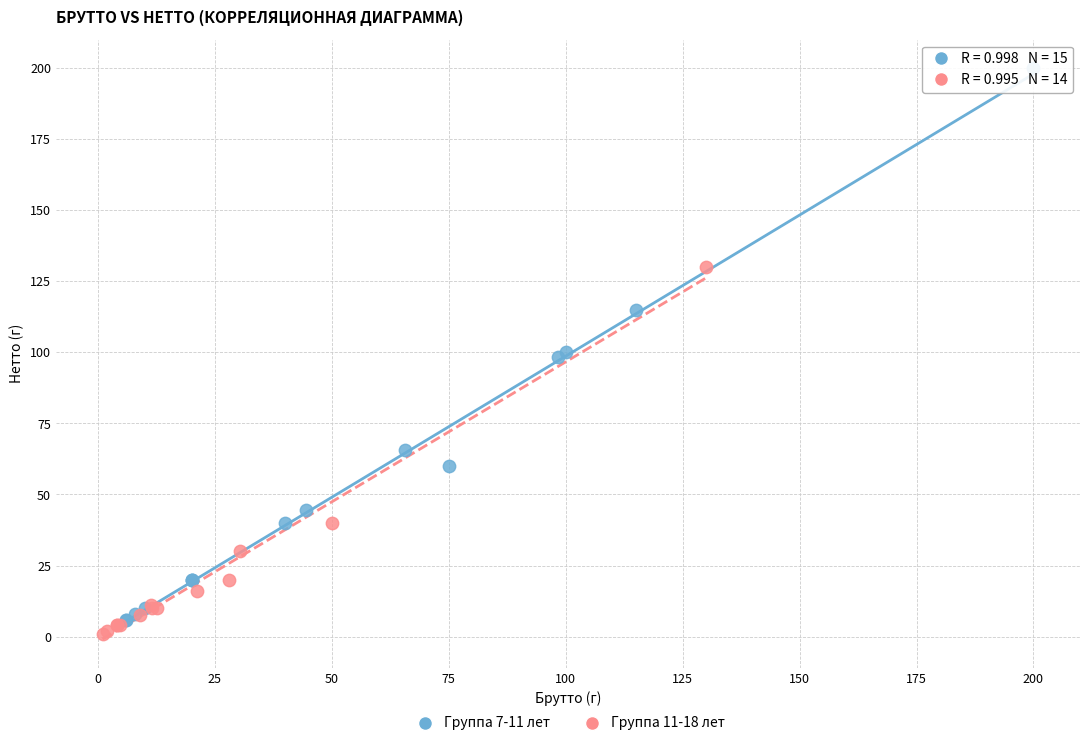

Which series has the largest Y range (max minus min)?

Группа 7-11 лет